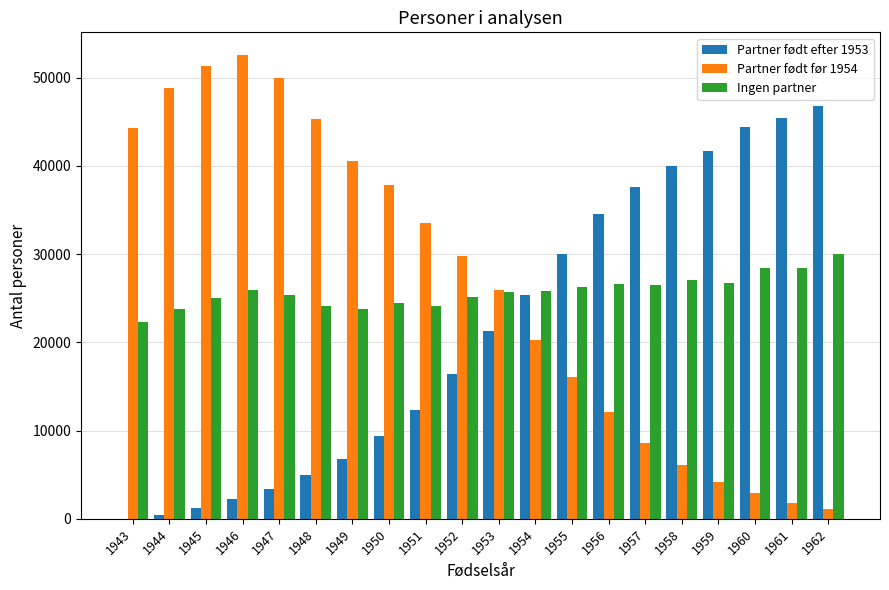

Which series changed the most between 1947 and 1949?

Partner født før 1954